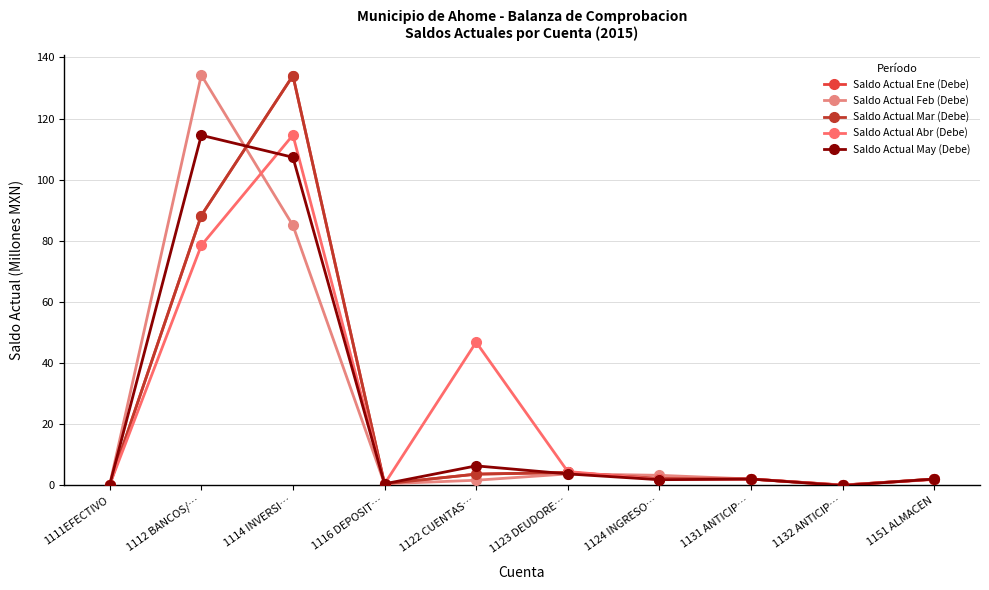

What is the label of the 6th point from the right?

1122 CUENTAS…